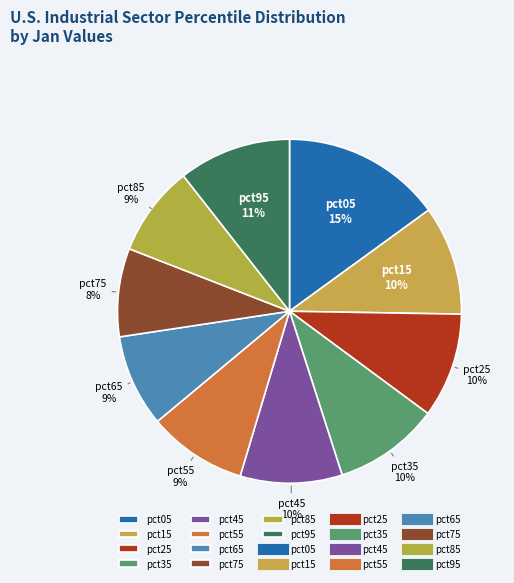

Combined, do pct25 and pct75 account for over 50%?

No